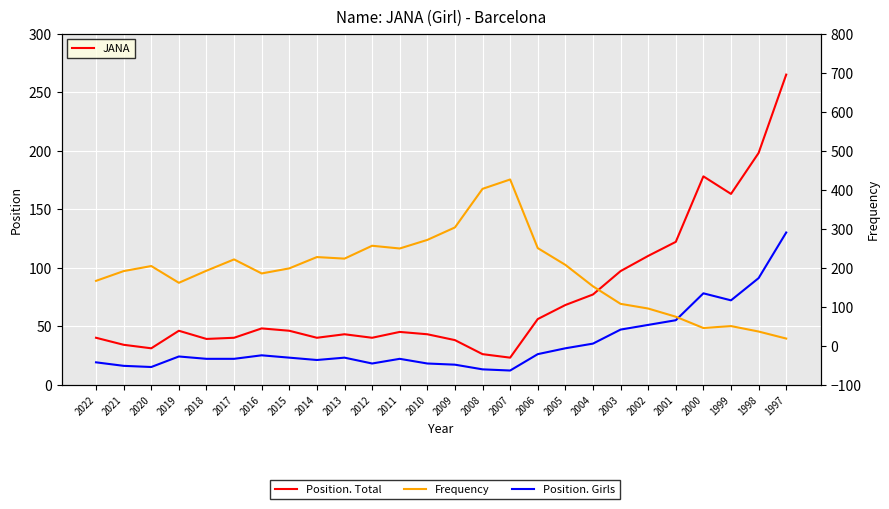

At which category is the sum across all series the highest?

2007